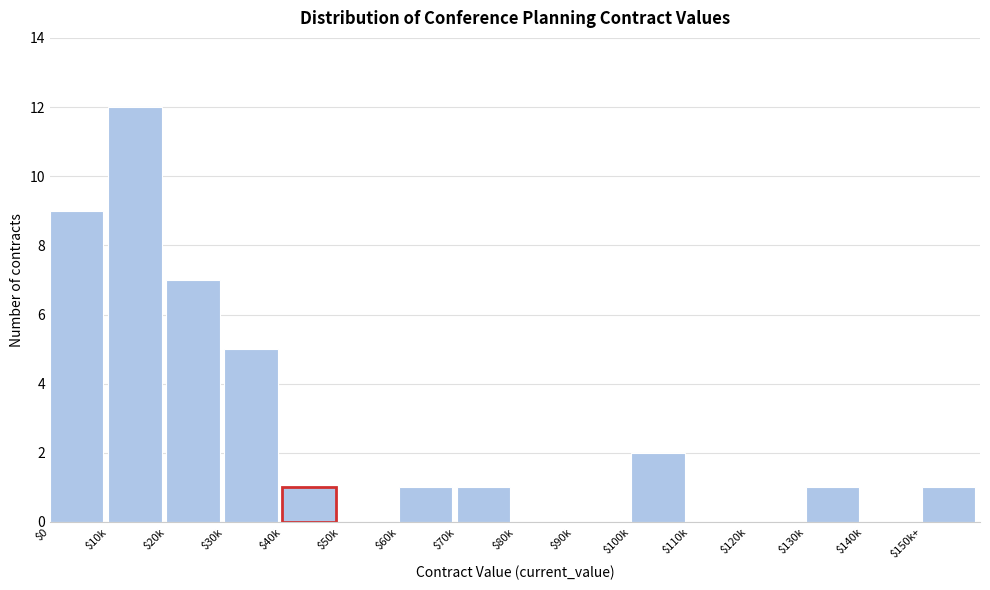

What is the sum of all values?

40